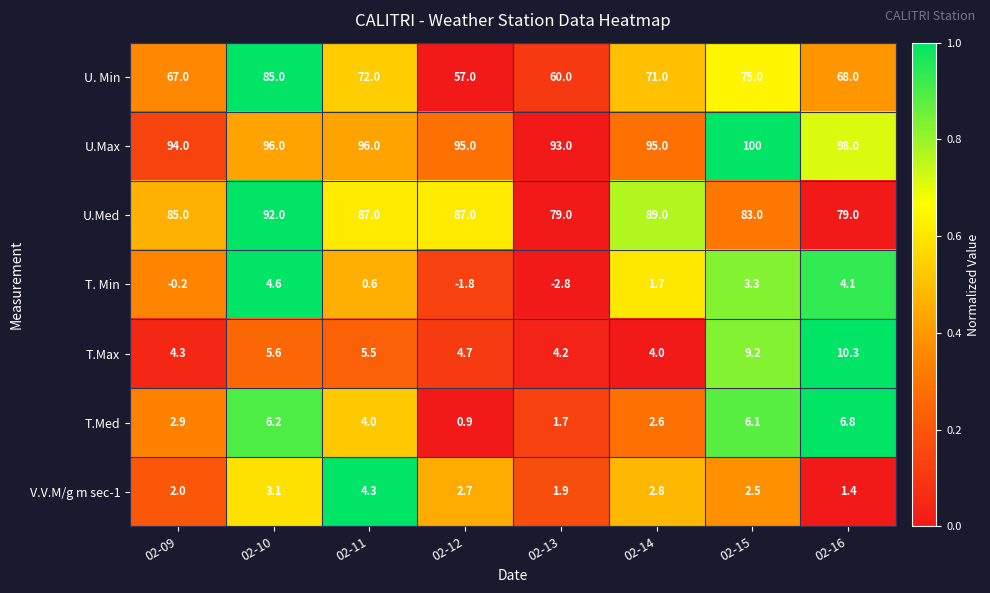

What is the approximate value of U. Min at 02-15?

75.0